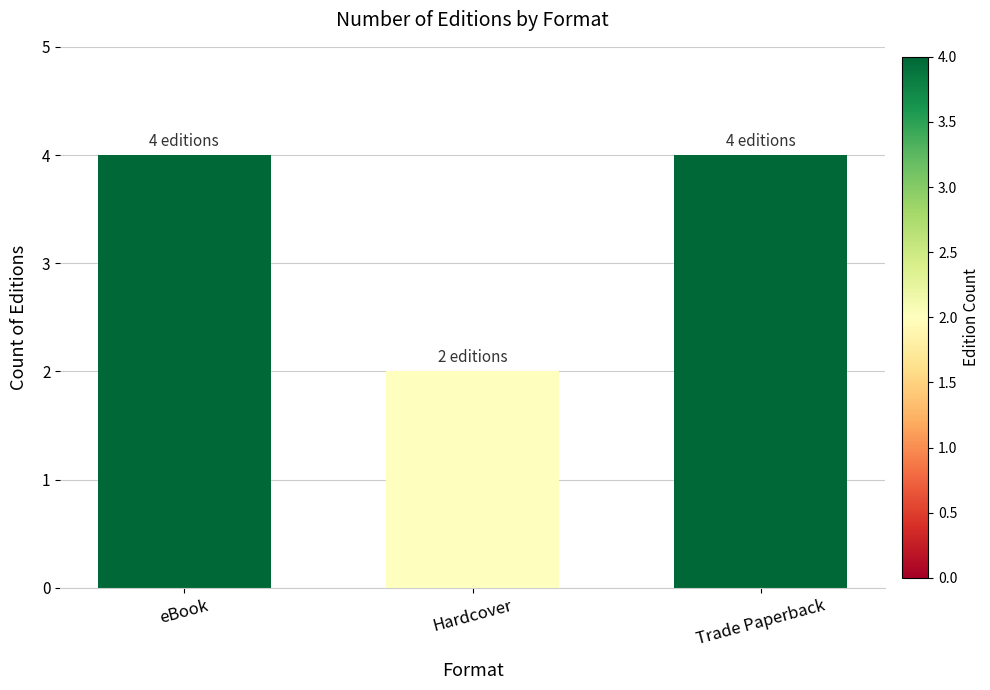

Which category has the lowest value across all series?

Hardcover